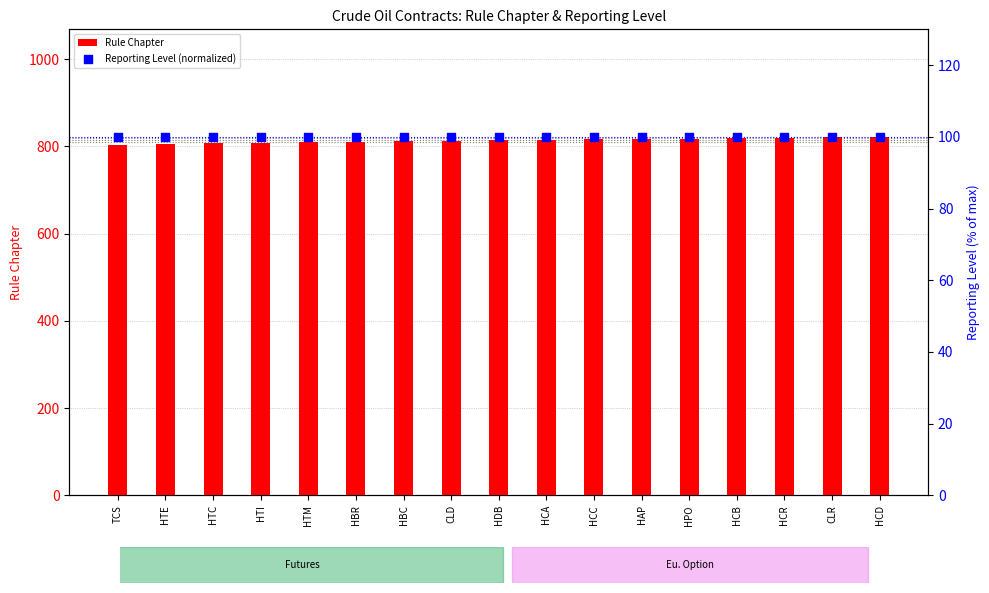

Is the value of Reporting Level (normalized) at HBR greater than the value of Rule Chapter at HTM?

No